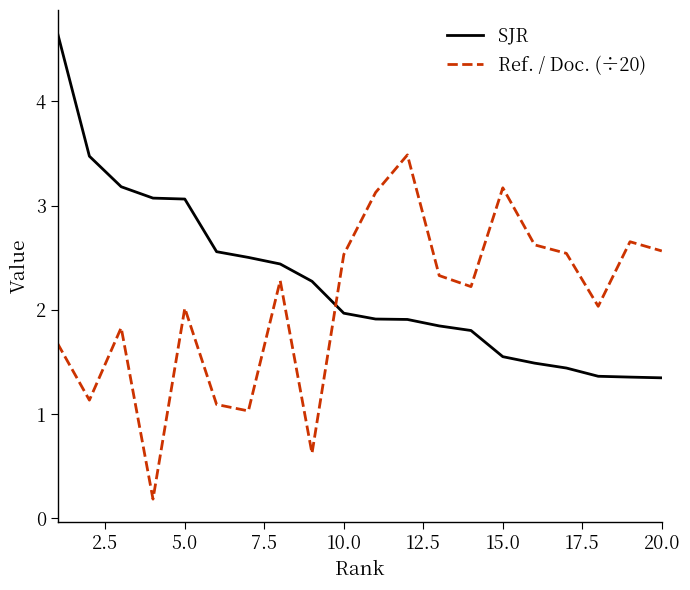

Which series has the largest total across all categories?

SJR